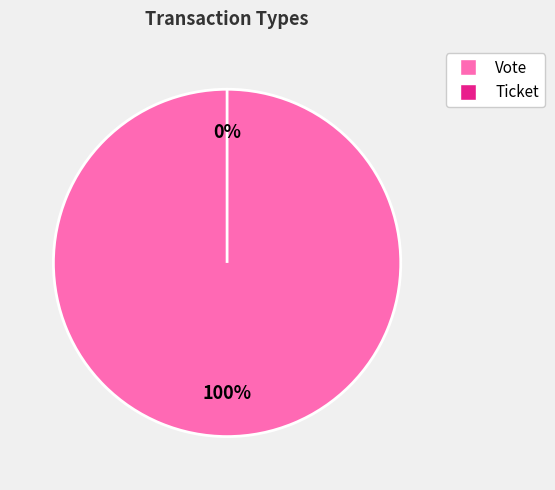

To the nearest percent, what percentage of the pie is Vote?

100%